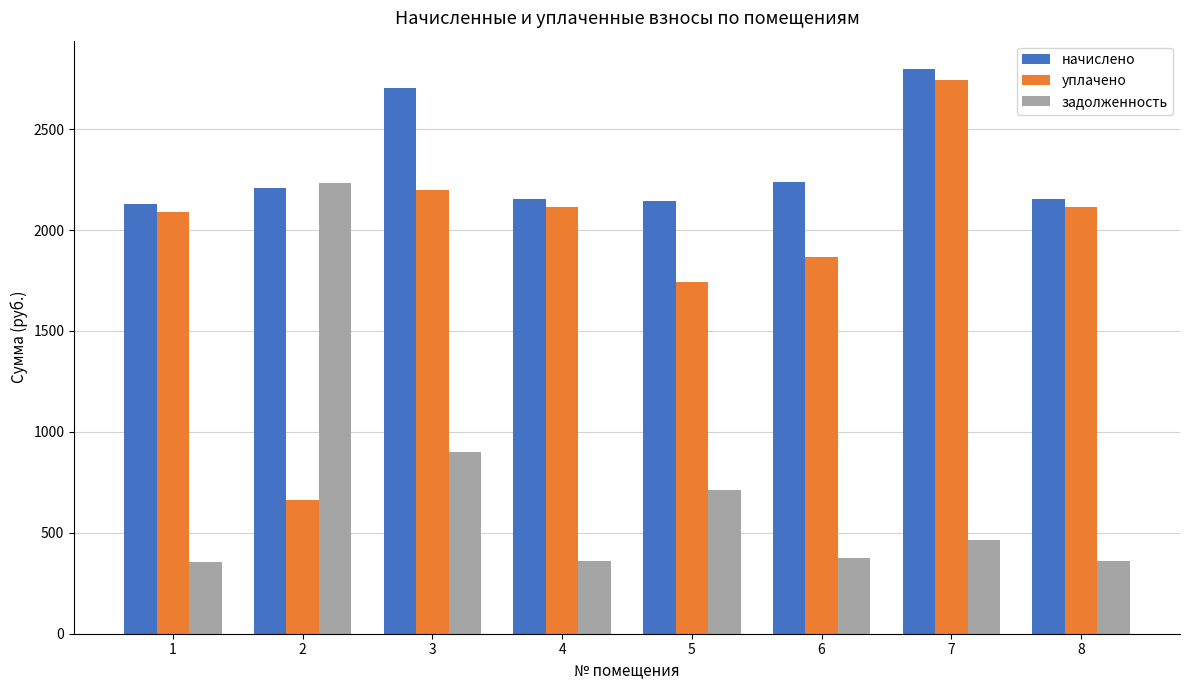

How many bars are there in each group?

3